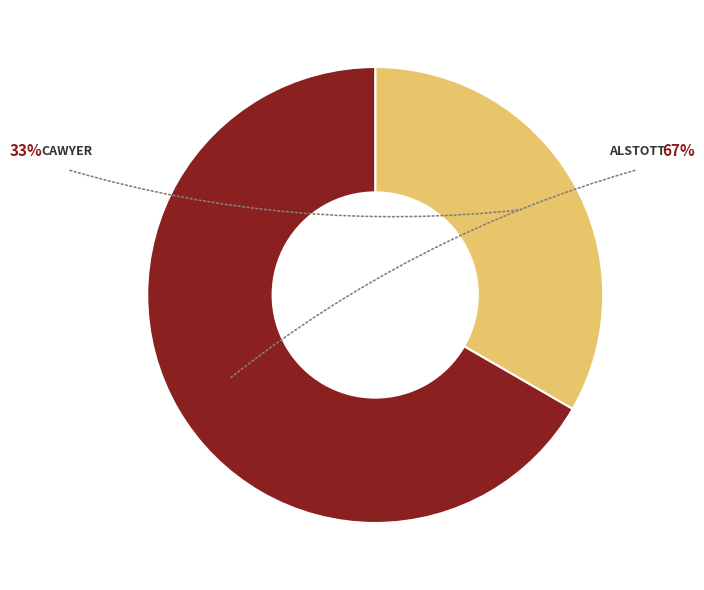

Is there a majority slice in this chart?

Yes